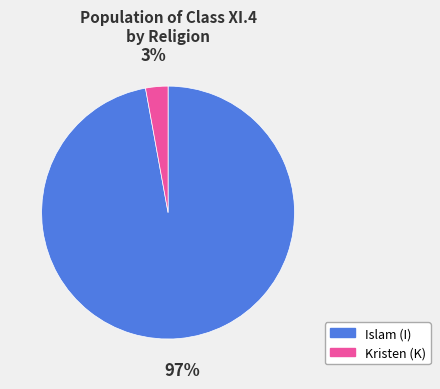

To the nearest percent, what is the difference between the largest and smallest slice percentages?

94%